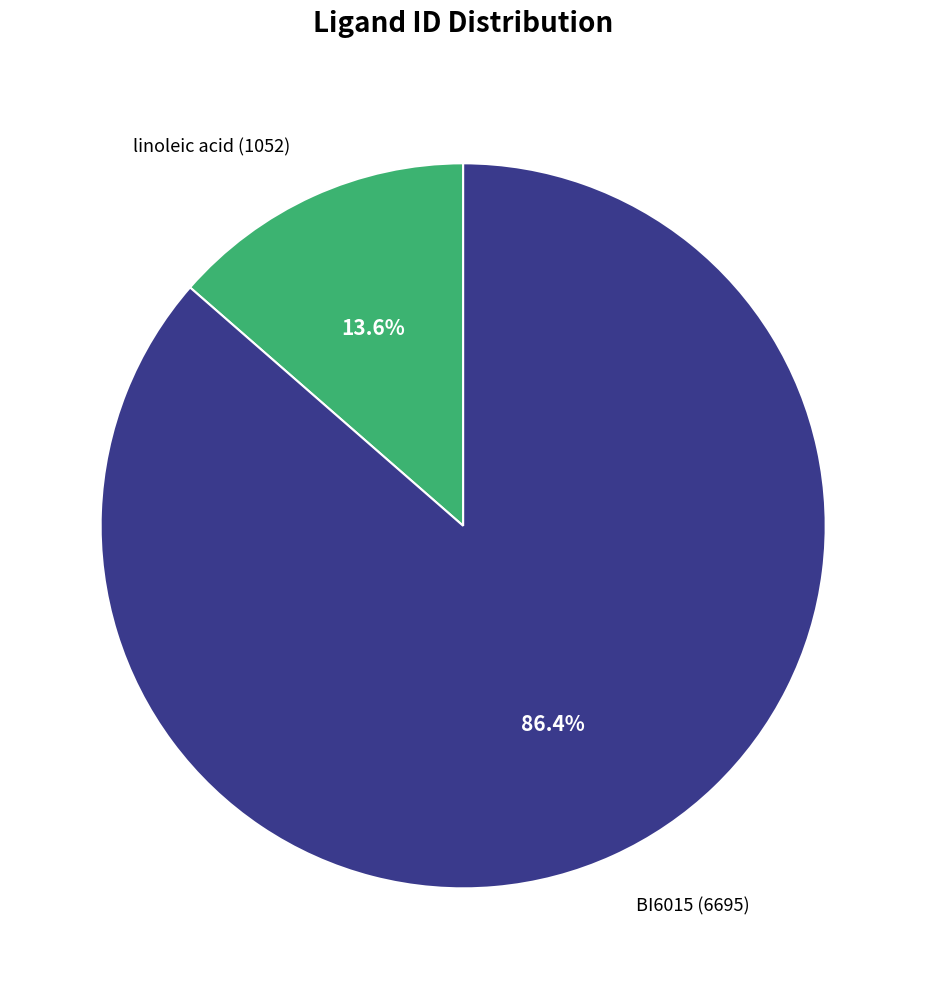

Between BI6015 (6695) and linoleic acid (1052), which is larger?

BI6015 (6695)